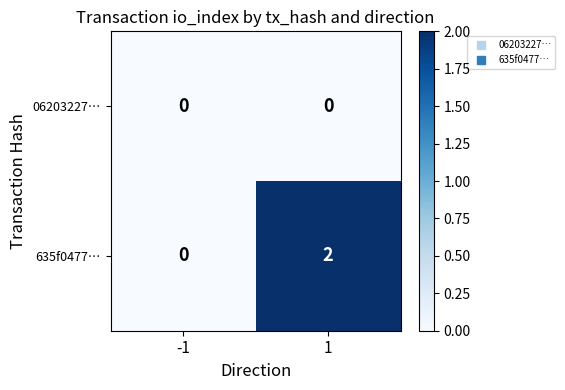

True or false: 635f0477… has a value of 0 at -1.

True